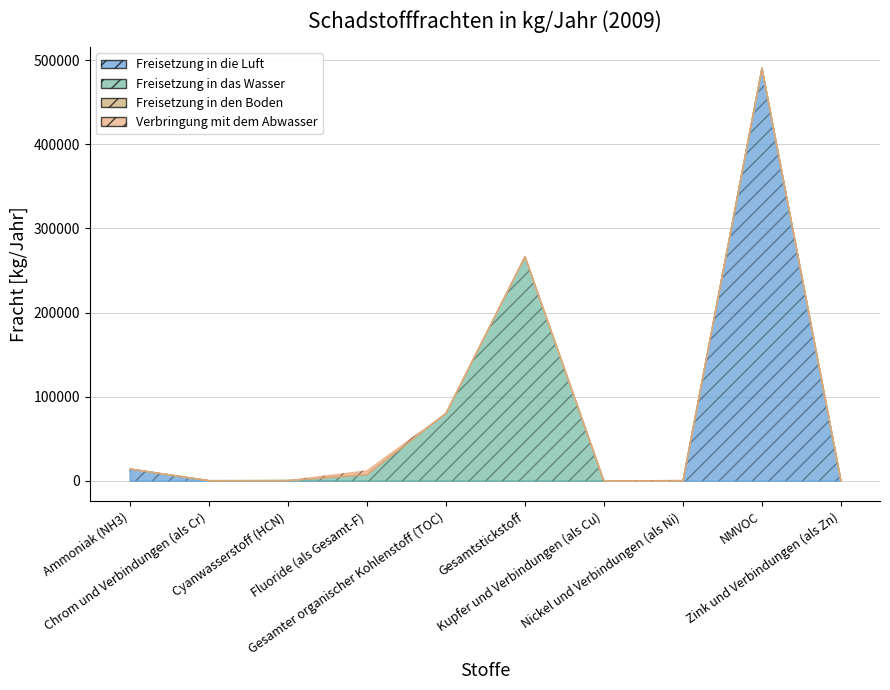

Is the value of Verbringung mit dem Abwasser at Cyanwasserstoff (HCN) greater than the value of Freisetzung in das Wasser at Fluoride (als Gesamt-F)?

No